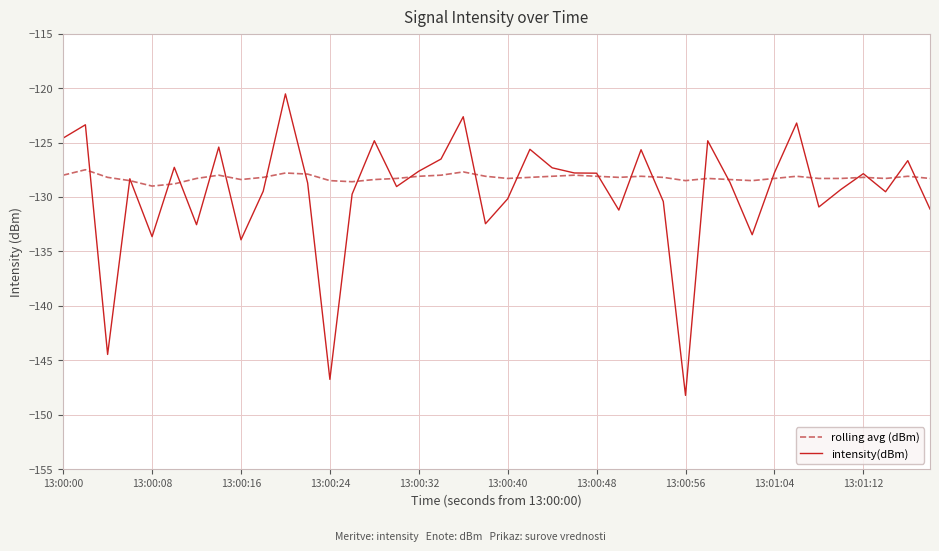

Rank the series by their average value, from highest to lowest.

rolling avg (dBm), intensity(dBm)